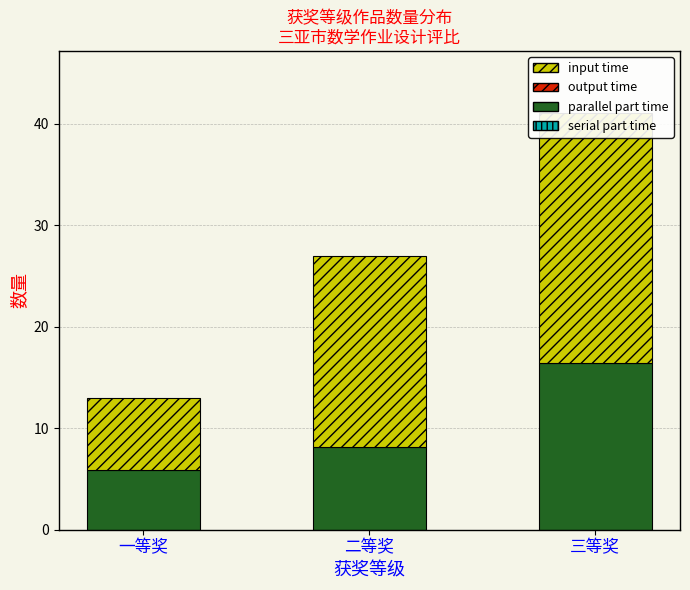

What position from the right is 三等奖?

1